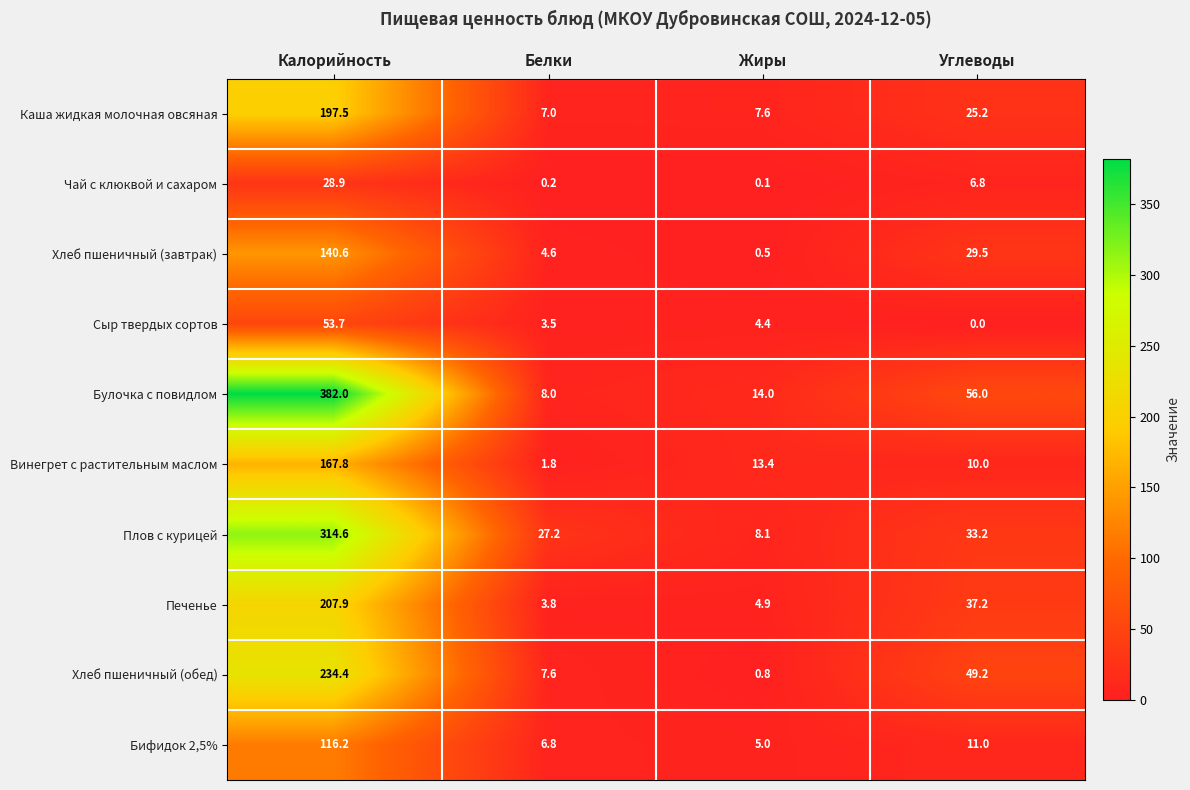

Which series changed the most between Калорийность and Белки?

Булочка с повидлом